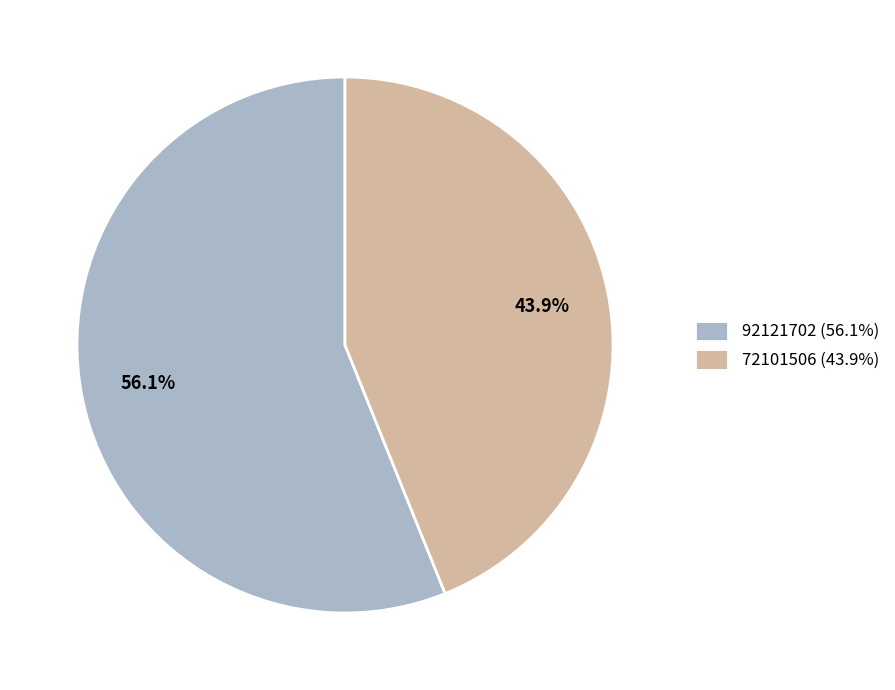

Count the number of slices in the pie.

2